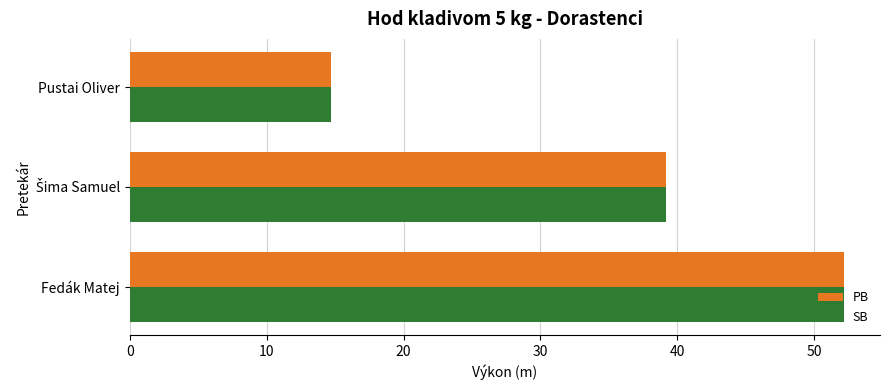

The PB series shows 14.7 at Pustai Oliver. True or false?

True